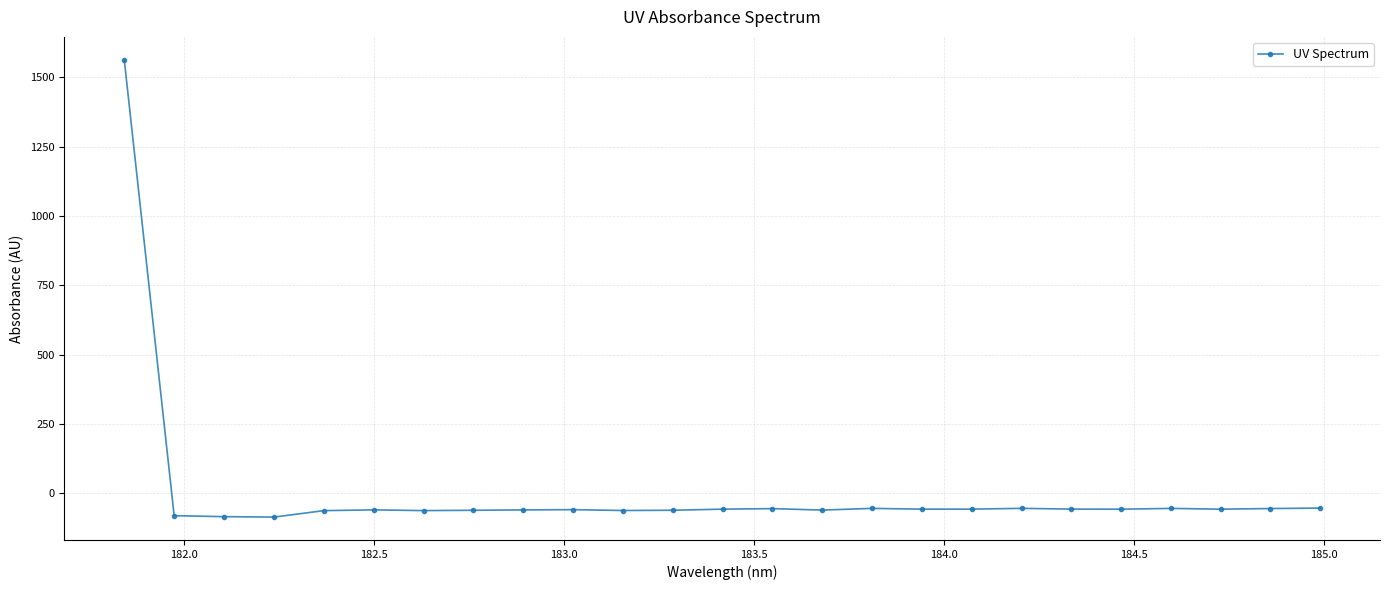

What is the smallest value displayed?

-86.3